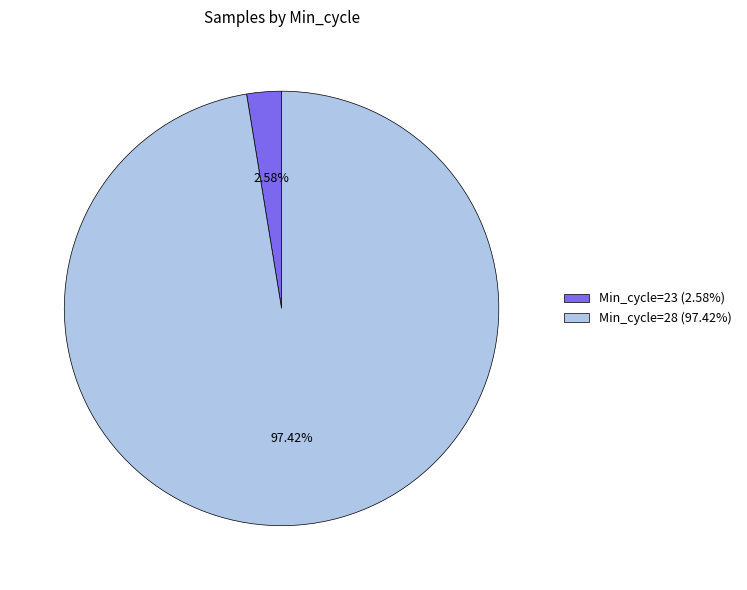

Combined, do Min_cycle=23 (2.58%) and Min_cycle=28 (97.42%) account for over 50%?

Yes